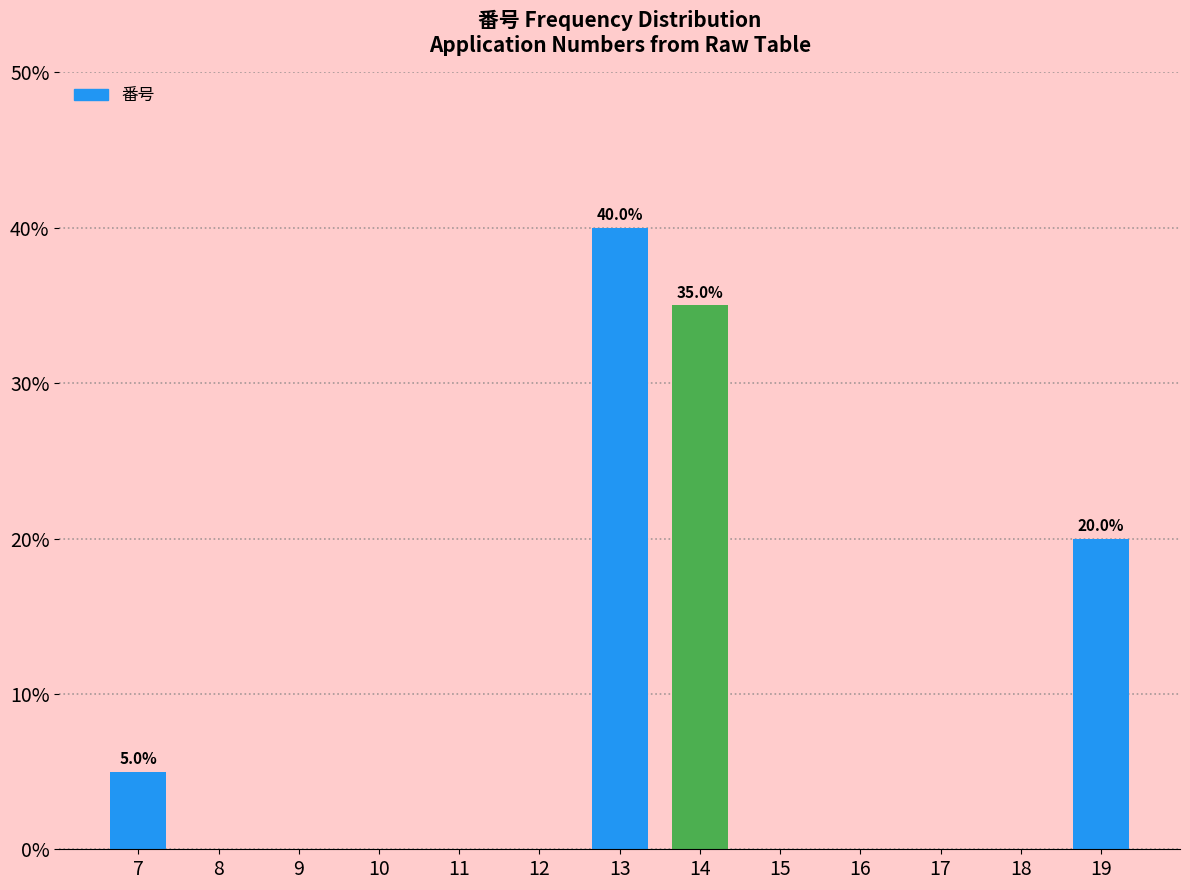

Reading right to left, extract all data points from this chart.

19=20	18=0	17=0	16=0	15=0	14=35	13=40	12=0	11=0	10=0	9=0	8=0	7=5